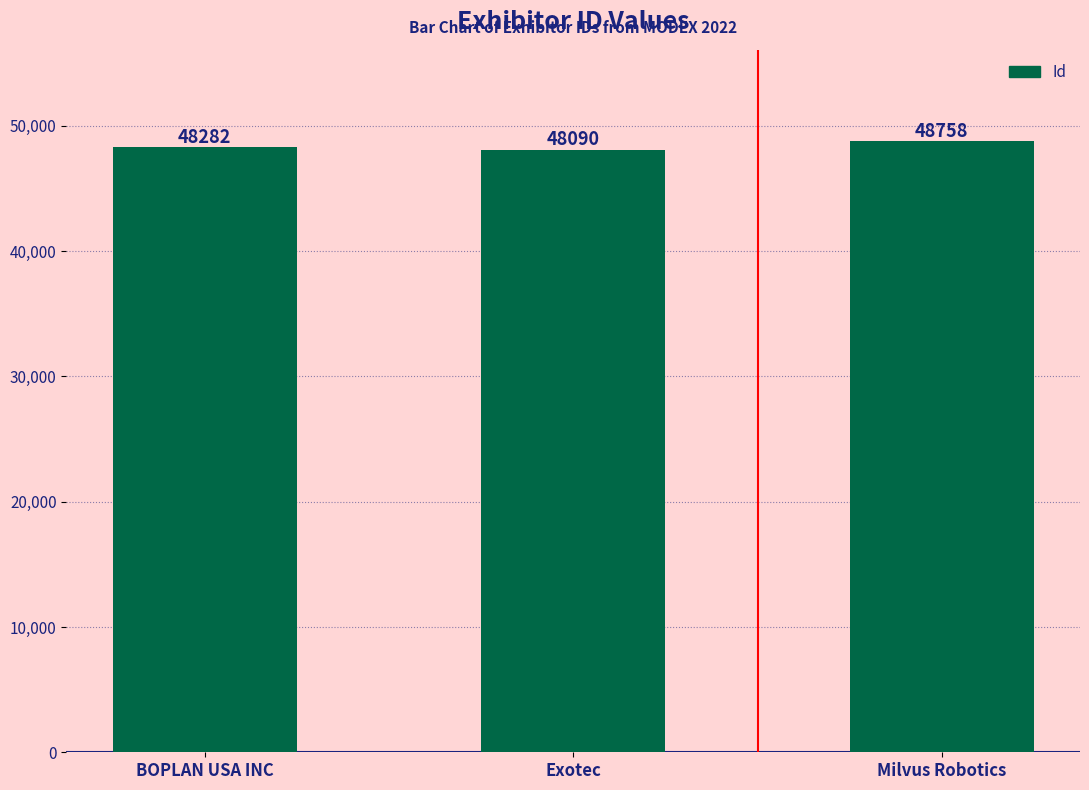

What is the change in value from BOPLAN USA INC to Exotec?

-192